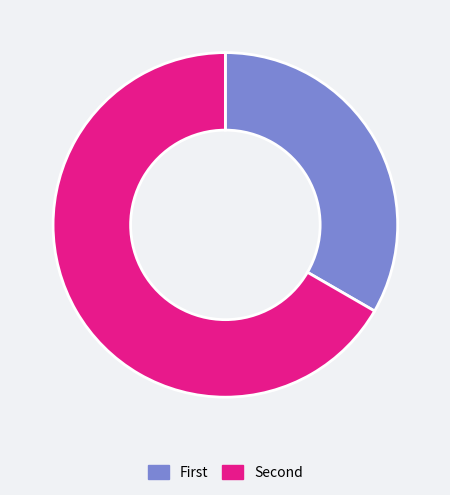

Is there a majority slice in this chart?

Yes